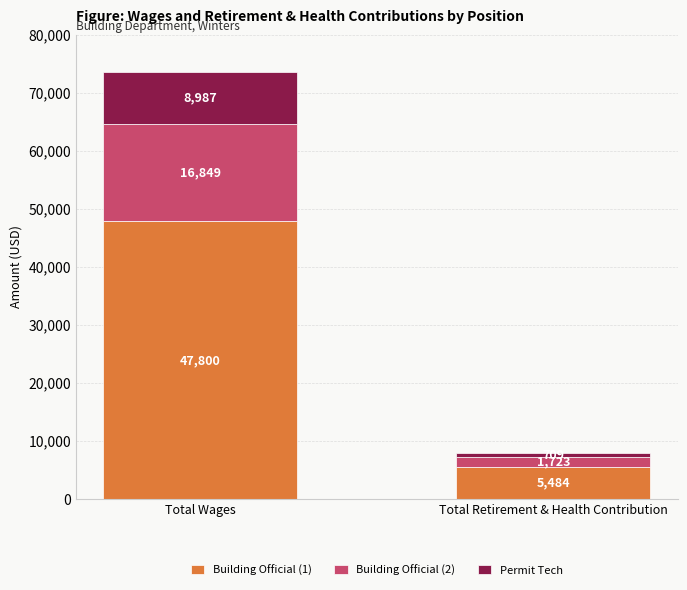

What is the total value across all series at Total Retirement & Health Contribution?

7916